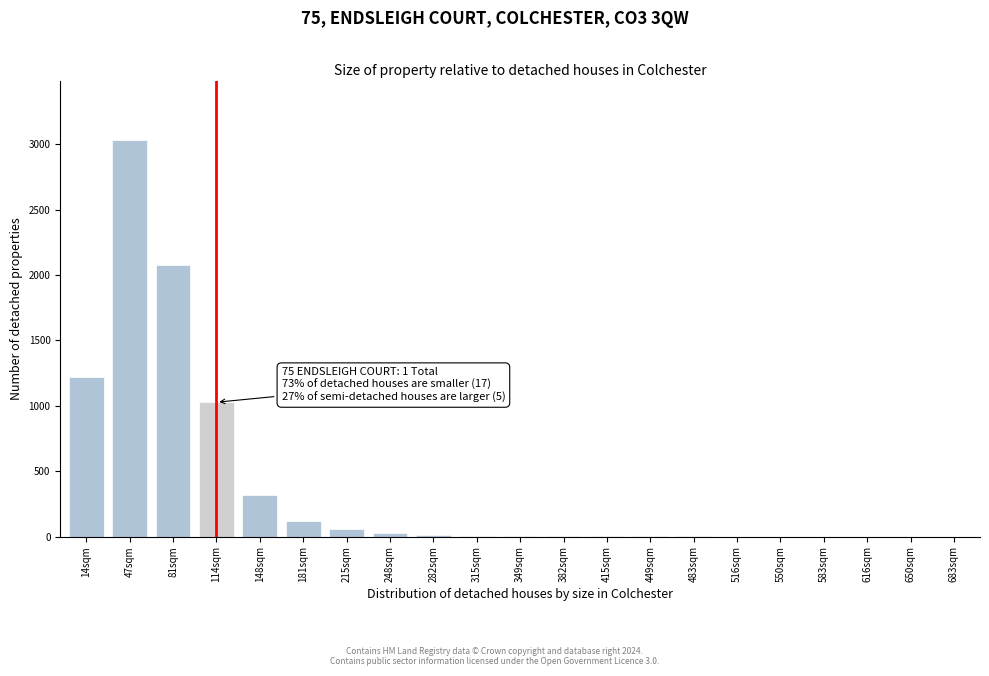

What is the maximum value shown in the chart?

3031